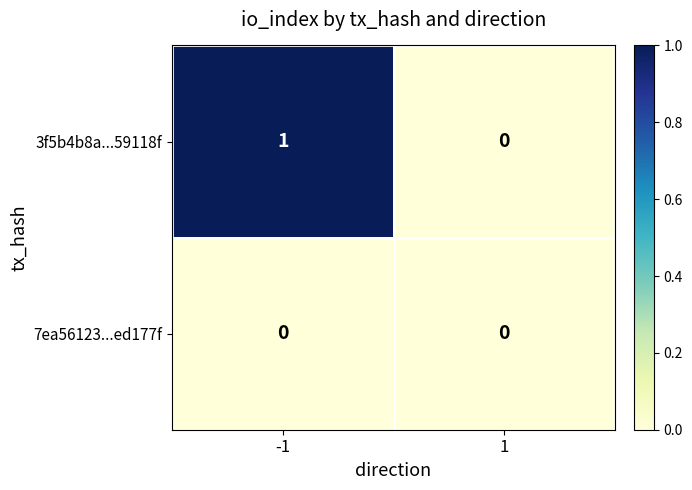

Between -1 and 1, which series saw the biggest shift?

3f5b4b8a...59118f